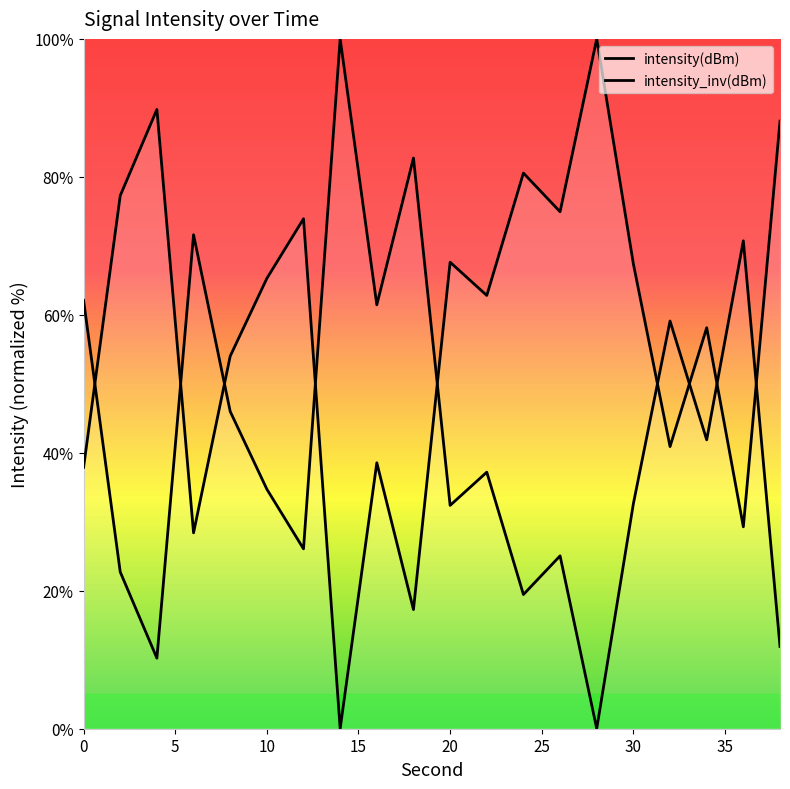

What is the sum of the values at 8 and 12?

127.9